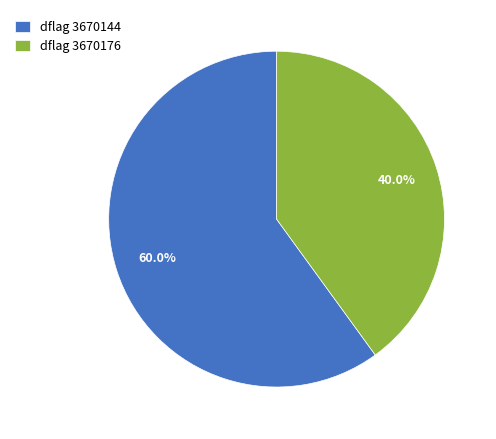

Which category accounts for the majority?

dflag 3670144